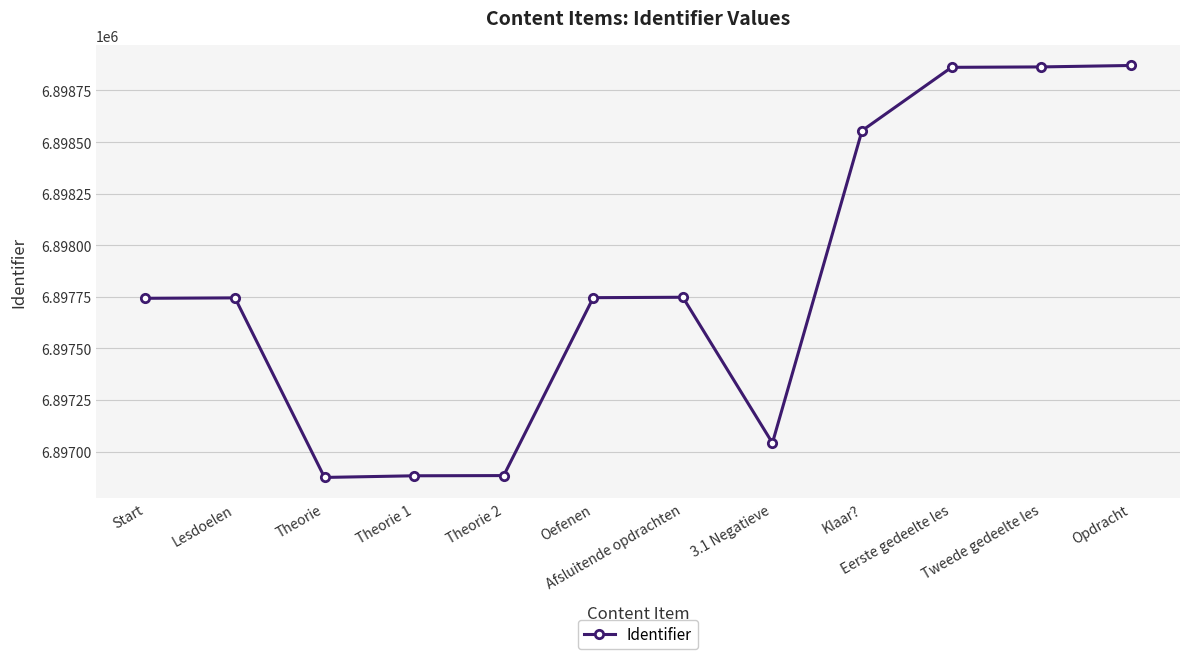

What is the change in value from Lesdoelen to Theorie 2?

-861